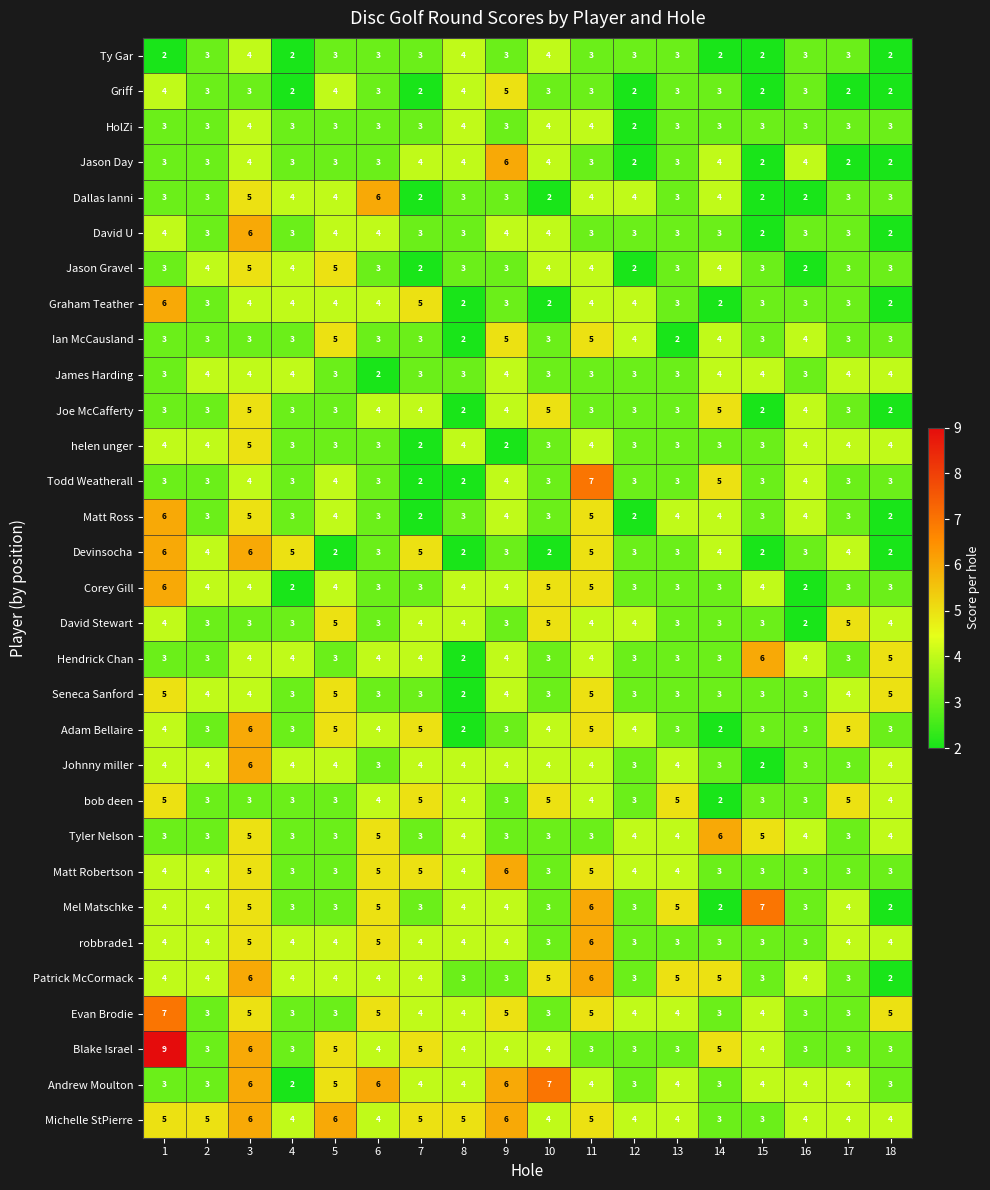

What is the sum of the Jason Gravel values at 14 and 10?

8